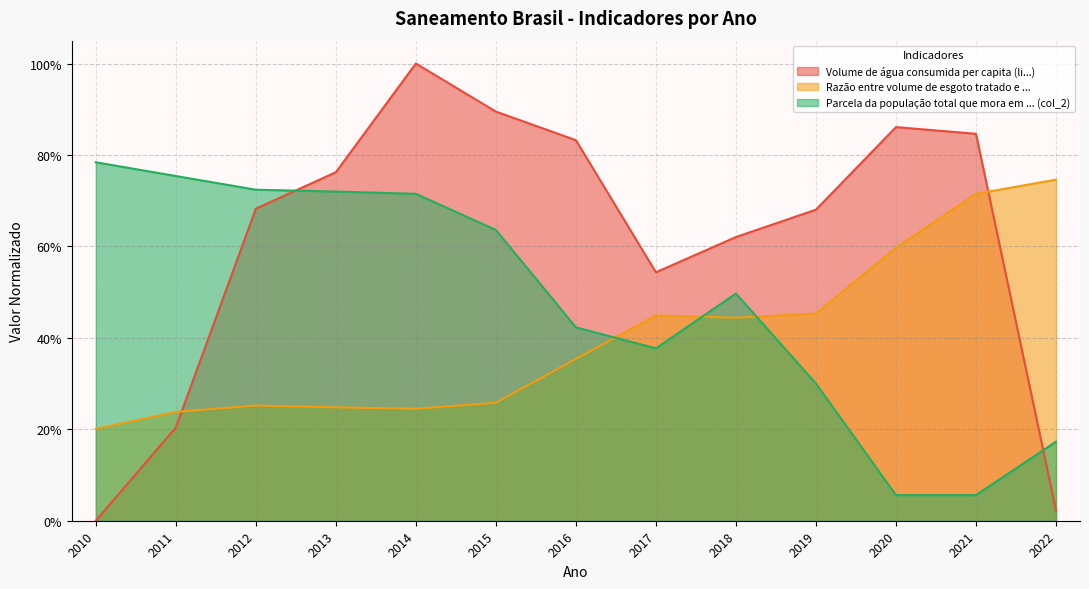

What is the difference between the Parcela da população total que mora em ... (col_2) values at 2018 and 2020?

0.4